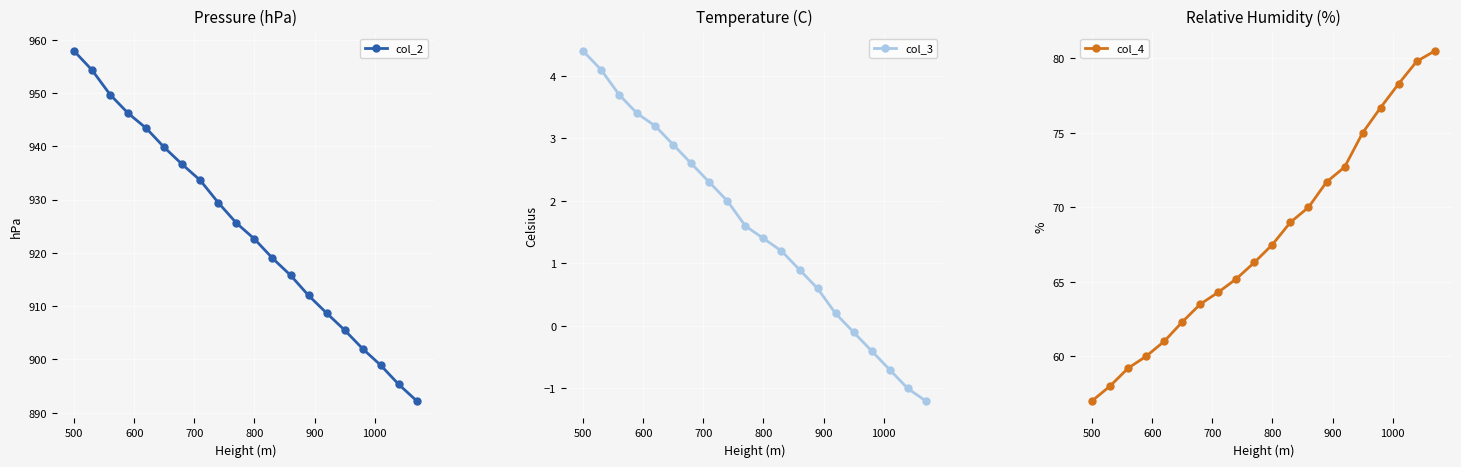

What are all the series names shown in the legend?

col_2, col_3, col_4